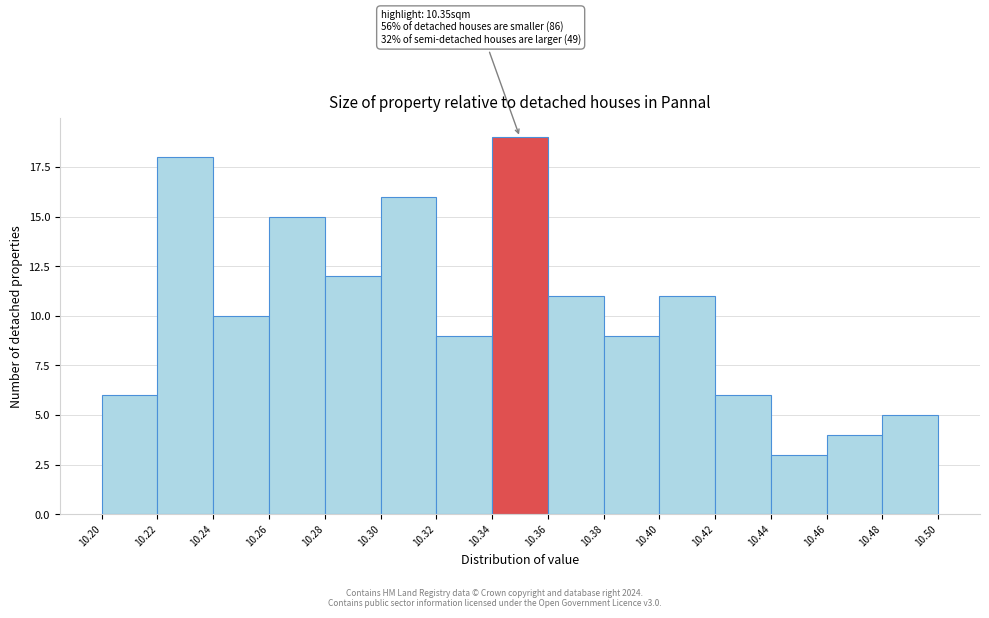

Which range on the x-axis has the tallest bar?

10.34 to 10.36